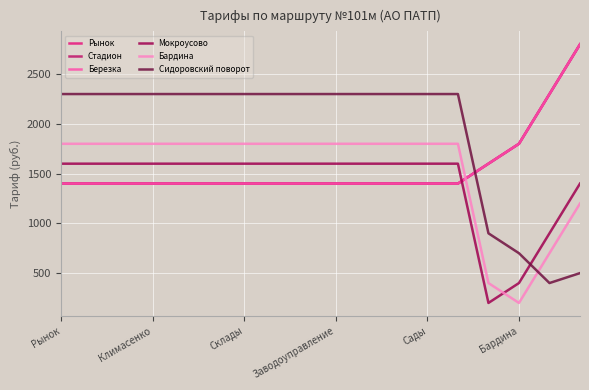

Does the chart display data point markers on the line(s)?

No